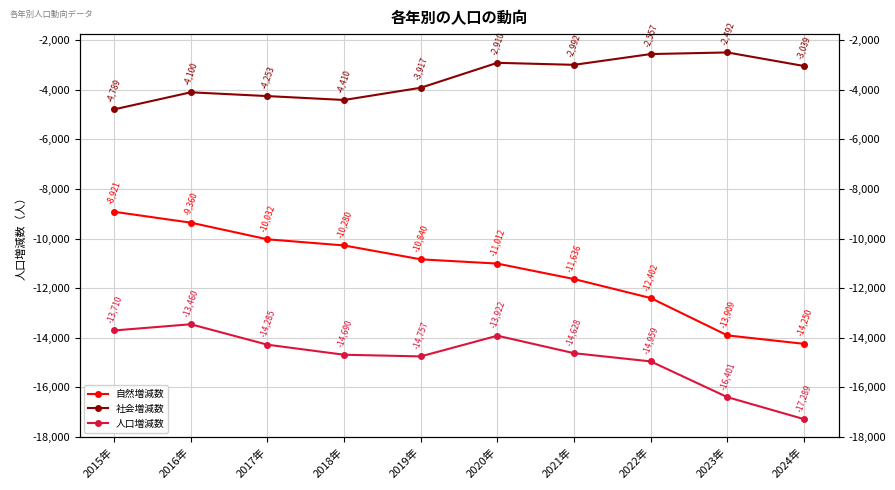

What is the average value of the 人口増減数 series?

-14810